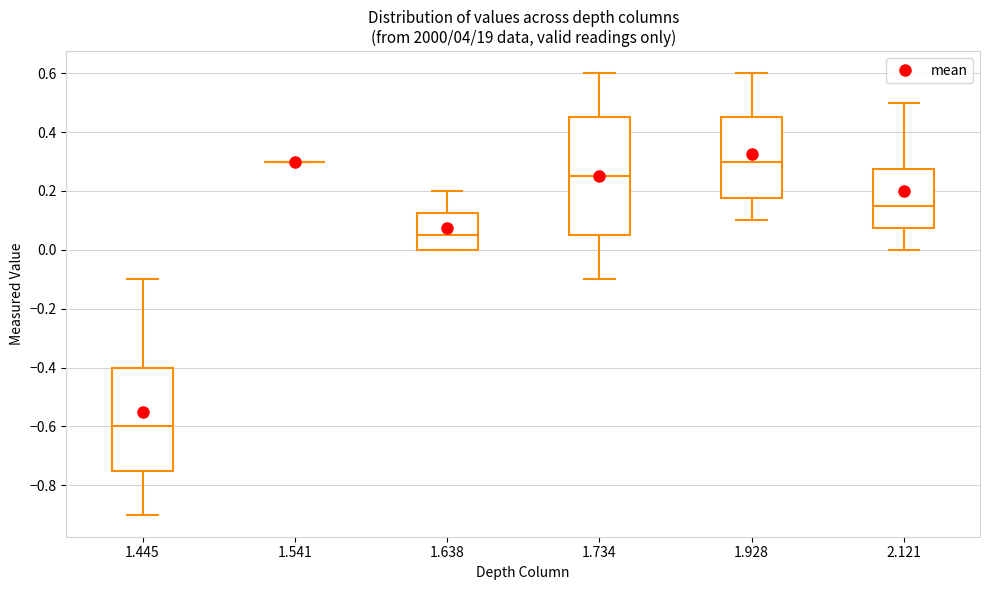

Comparing the boxes themselves (not the whiskers), which one is the tallest?

1.734